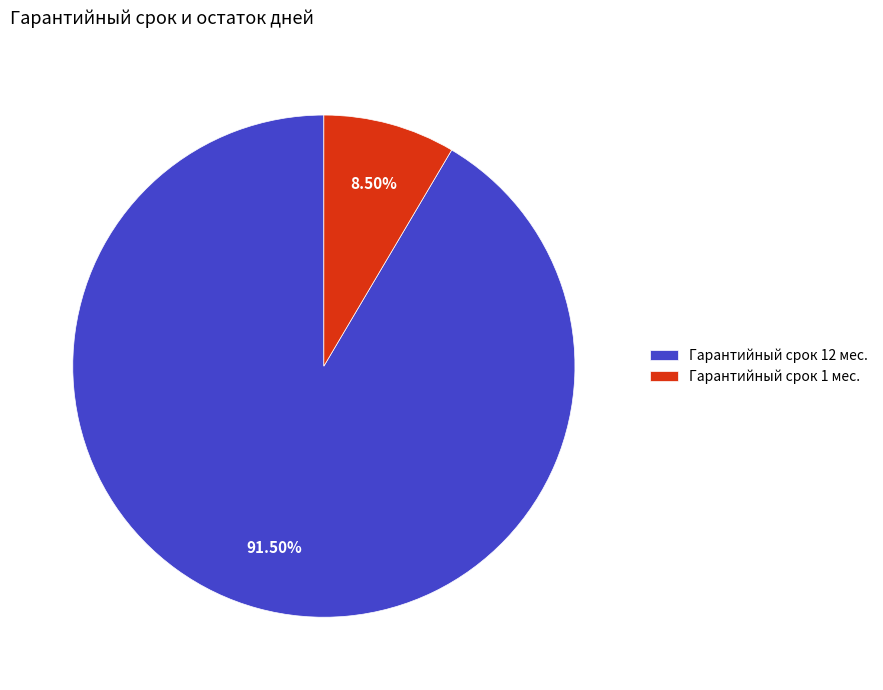

Does Гарантийный срок 1 мес. represent more than half of the total?

No